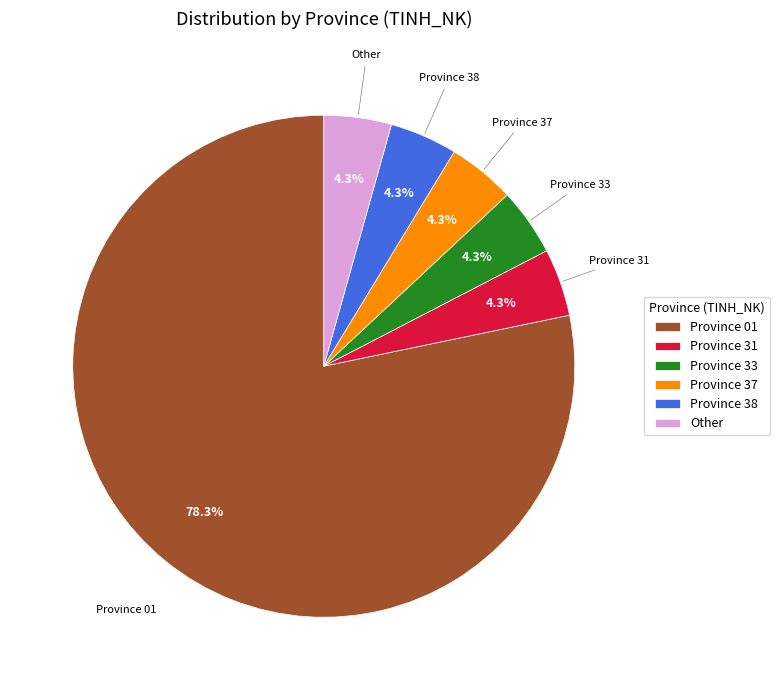

To the nearest percent, what is the average slice percentage?

17%